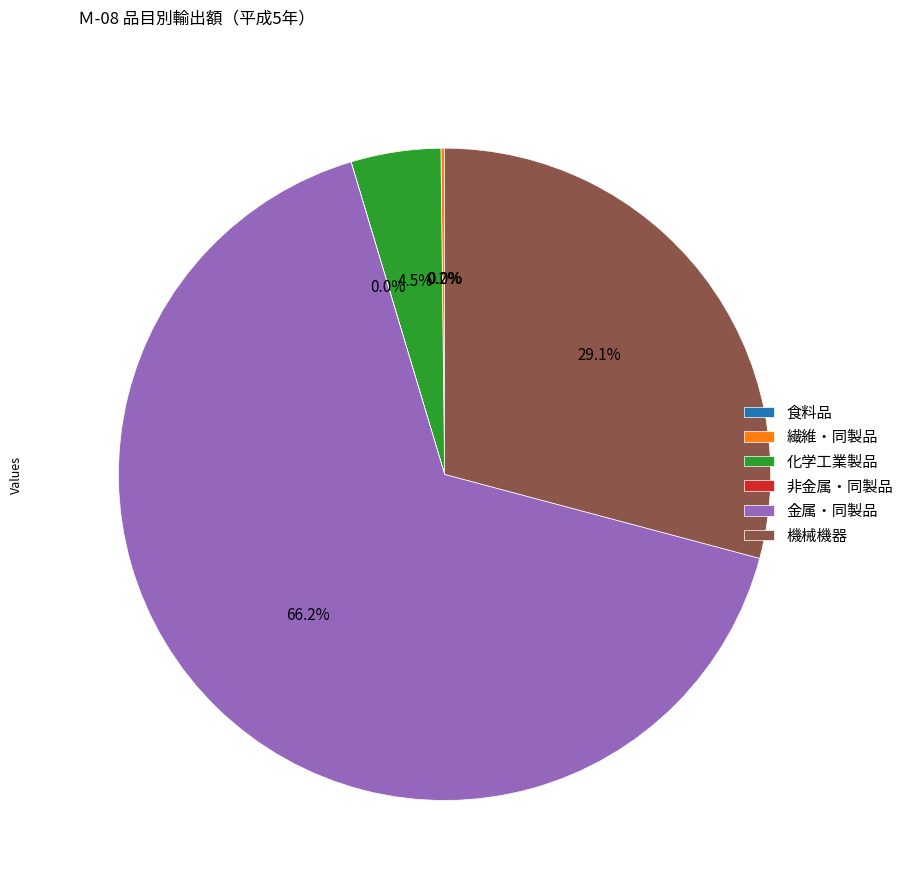

Does 機械機器 represent more than half of the total?

No